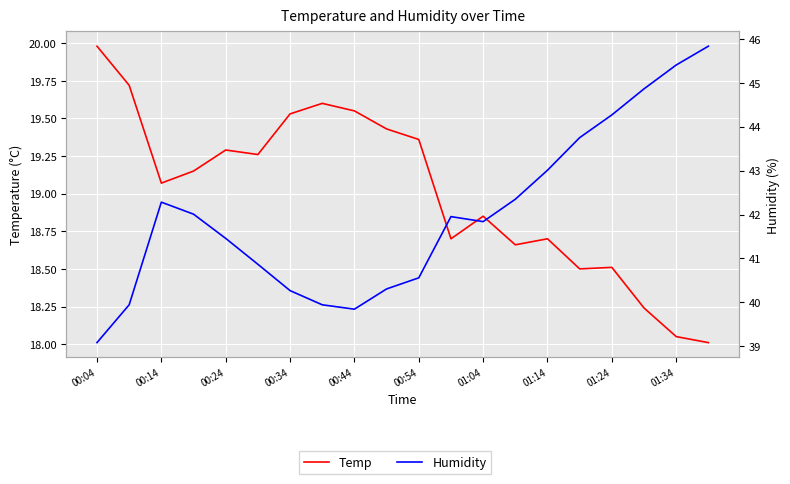

True or false: Humidity has a value of 59.3 at 00:34.

False